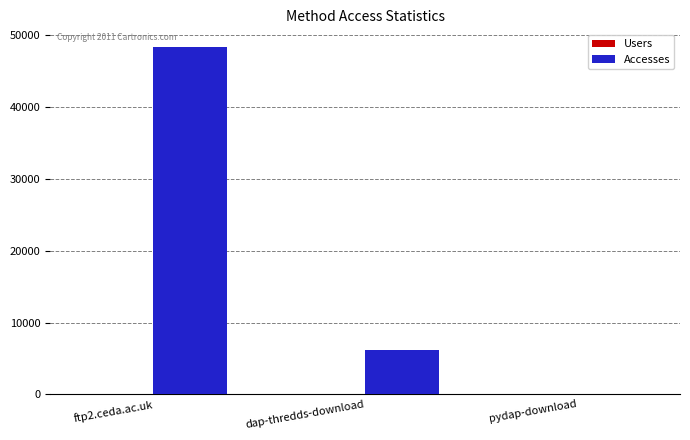

What is the maximum value shown in the chart?

48381